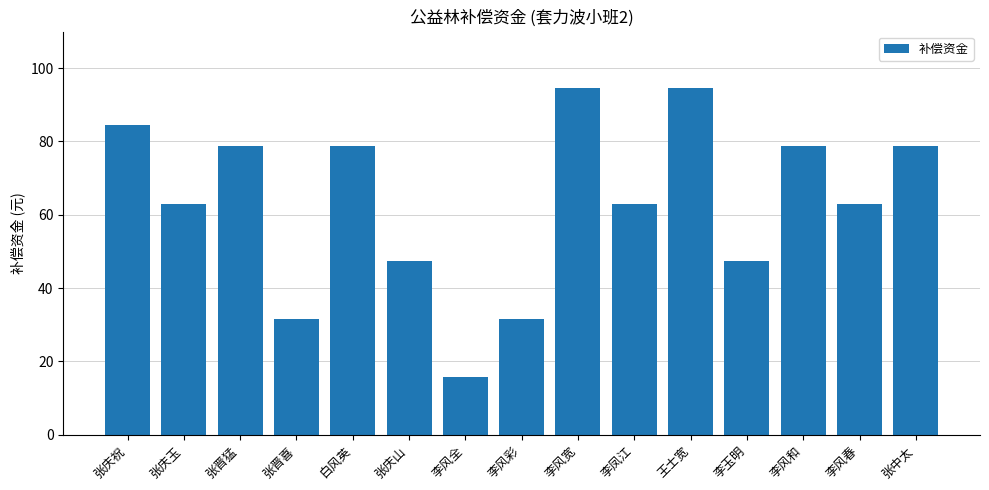

What is the change in value from 张晋猛 to 张庆山?

-31.5